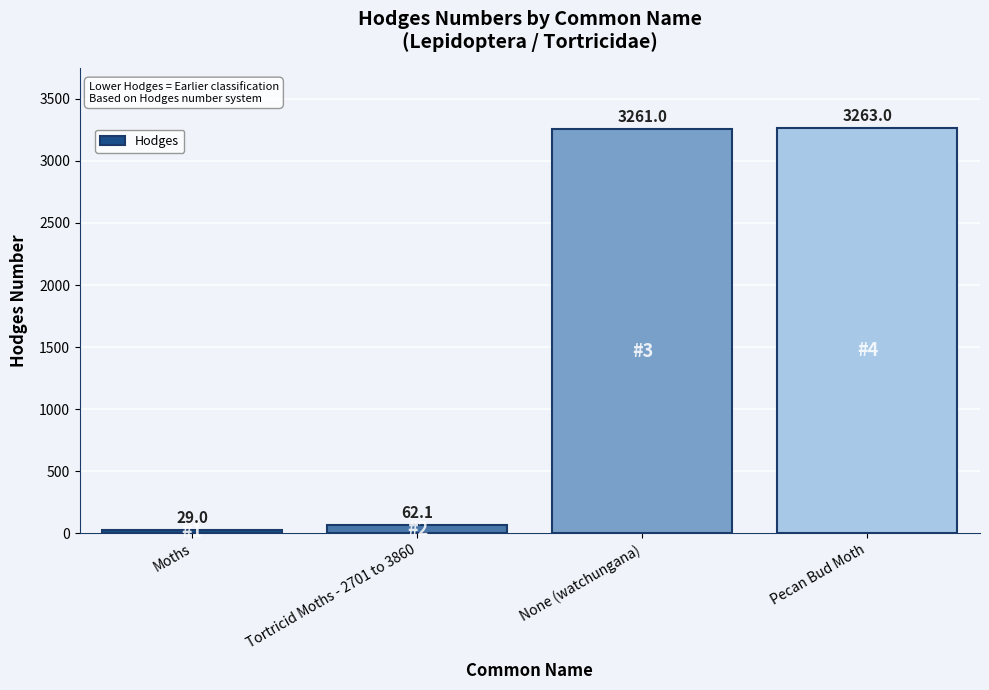

What is the difference between the values at Pecan Bud Moth and None (watchungana)?

2.0